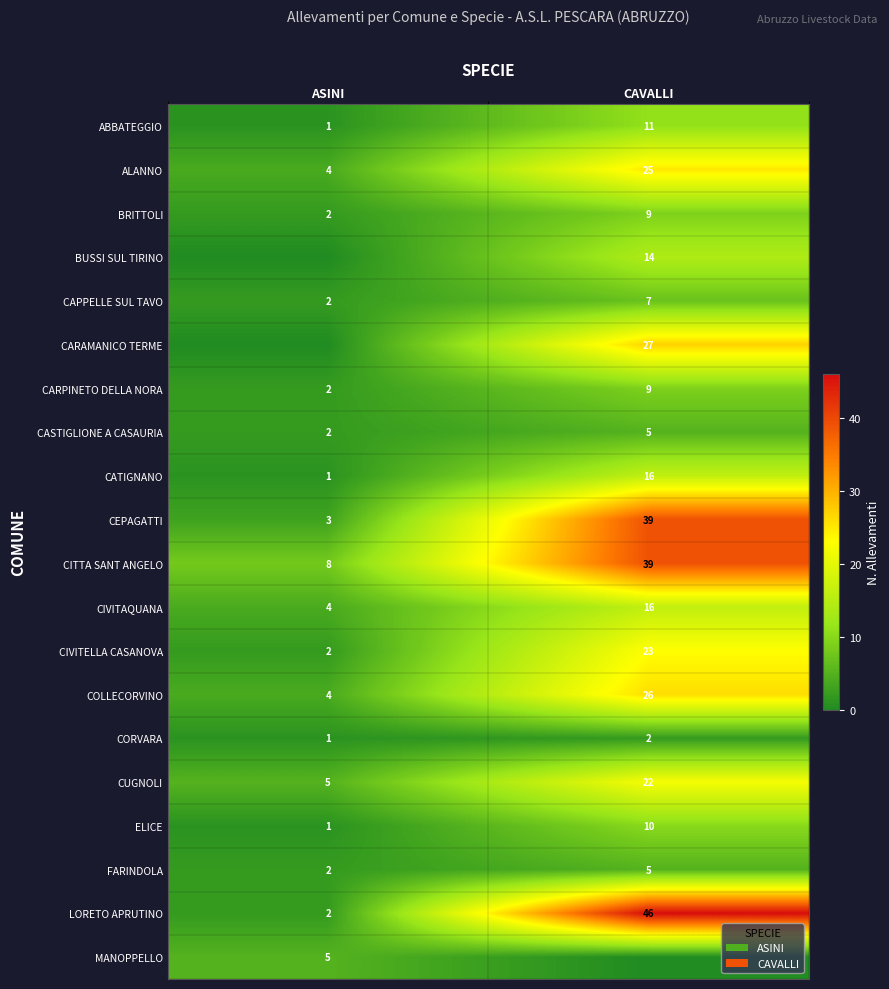

Is the value of CIVITELLA CASANOVA at ASINI greater than the value of CUGNOLI at CAVALLI?

No